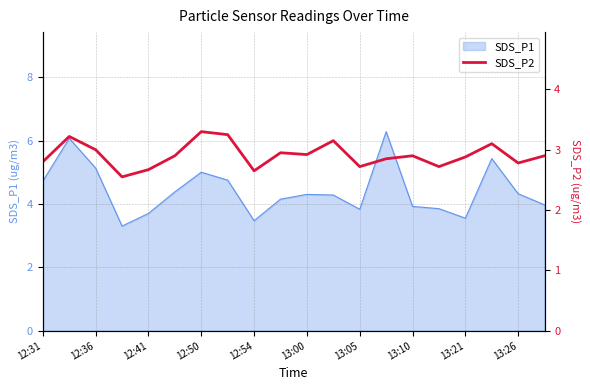

The SDS_P1 series shows 3.9 at 13:10. True or false?

True